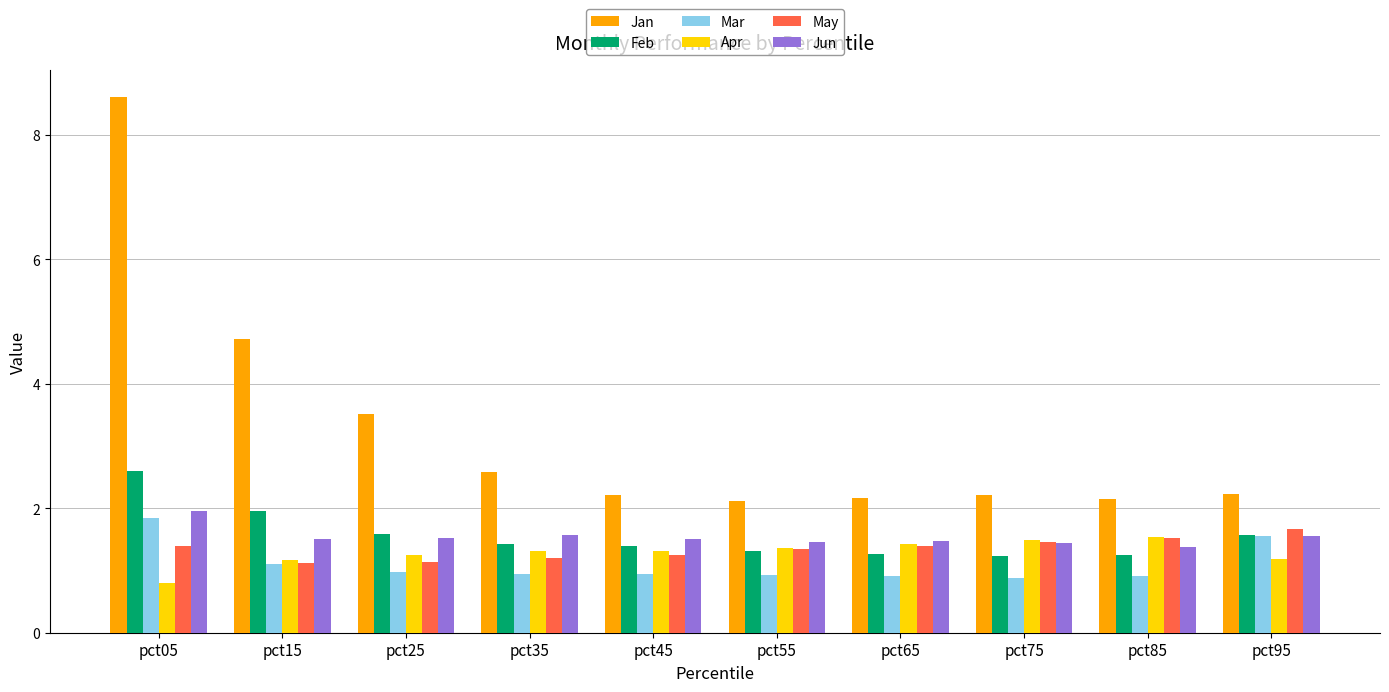

The value of Apr at pct95 is 0.5. True or false?

False